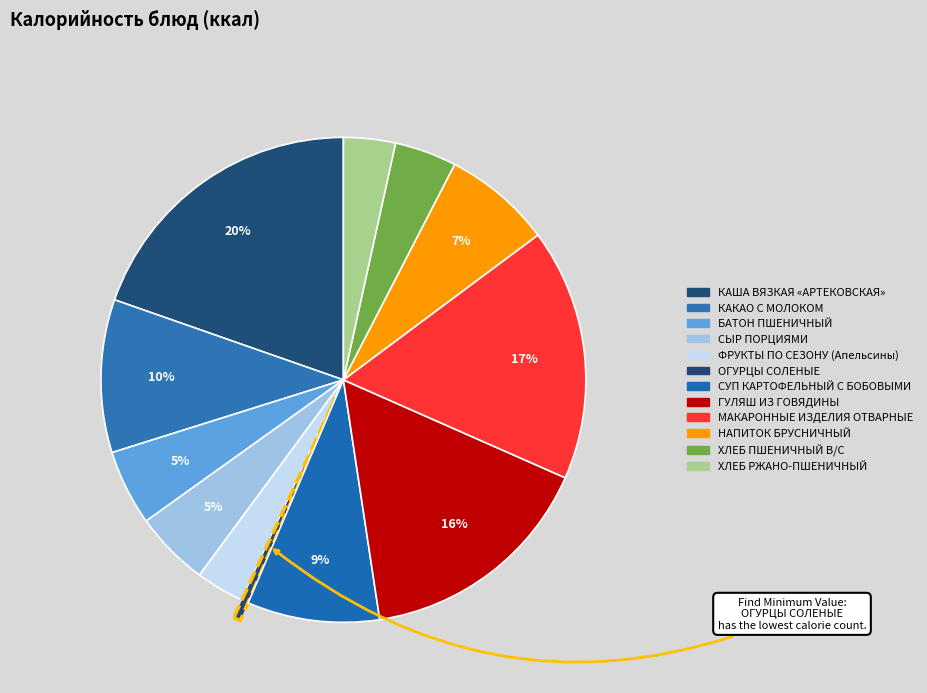

To the nearest percent, what percentage of the pie is БАТОН ПШЕНИЧНЫЙ?

5%